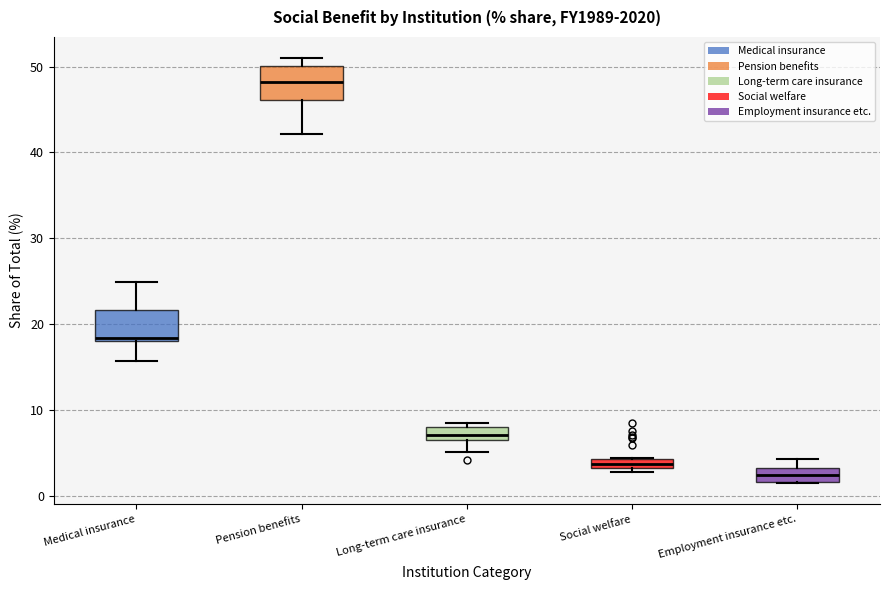

Where is the upper edge of the box for Medical insurance on the y-axis? The values are not printed on the chart, so give them approximately, as read against the axis.

22